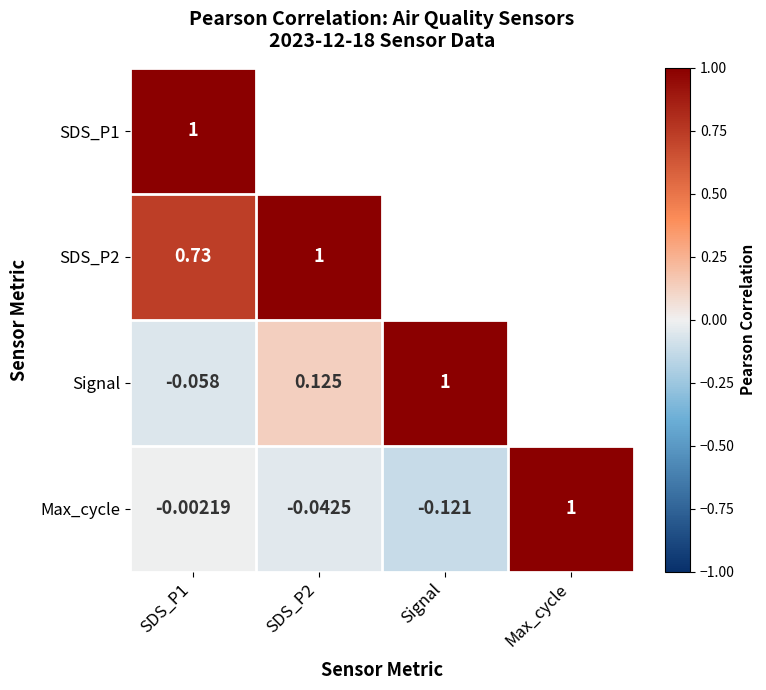

How many values in the Max_cycle series are below 0?

3